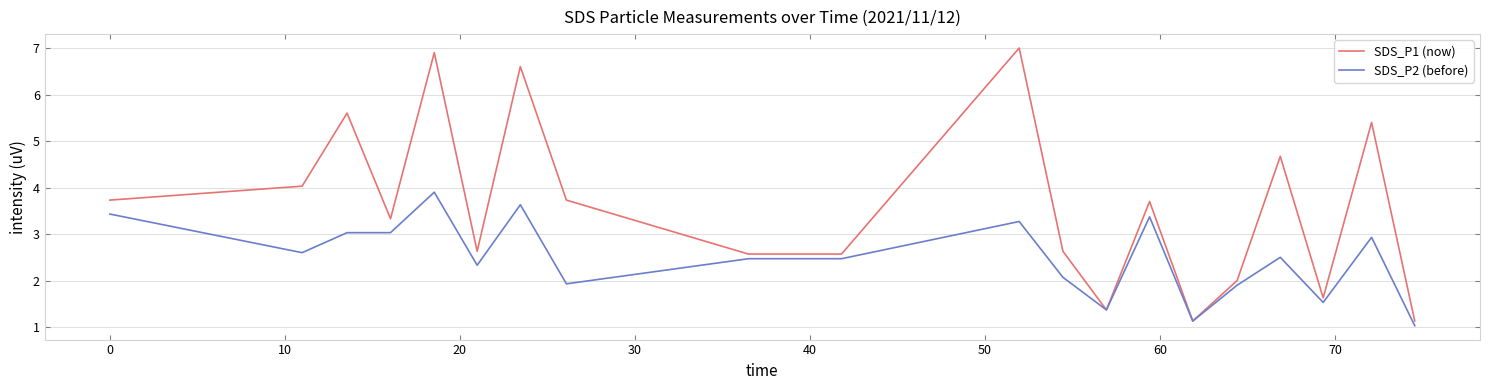

Which series has the largest total across all categories?

SDS_P1 (now)